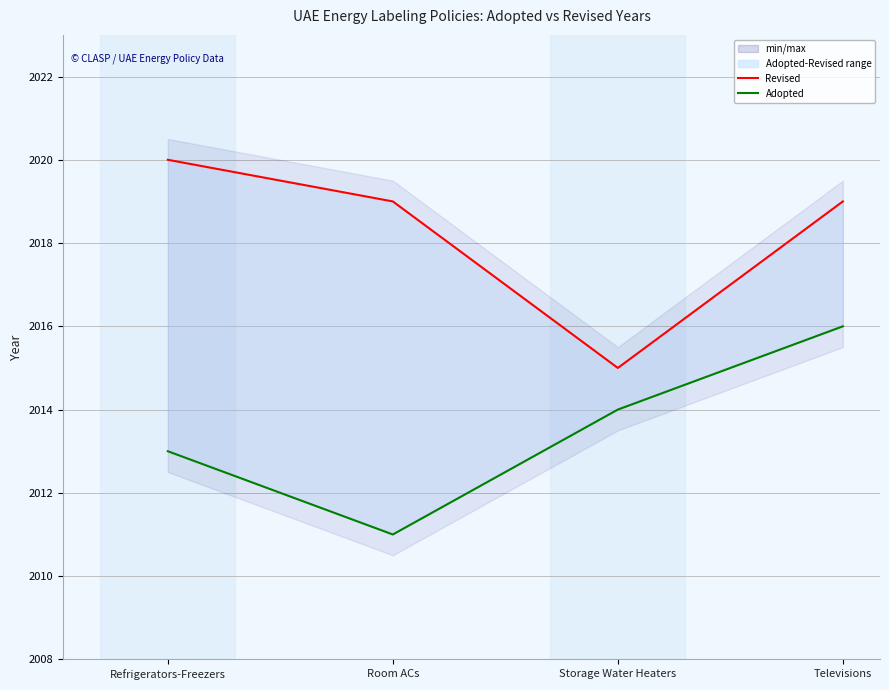

At which label is Adopted closest to 2013?

Refrigerators-Freezers